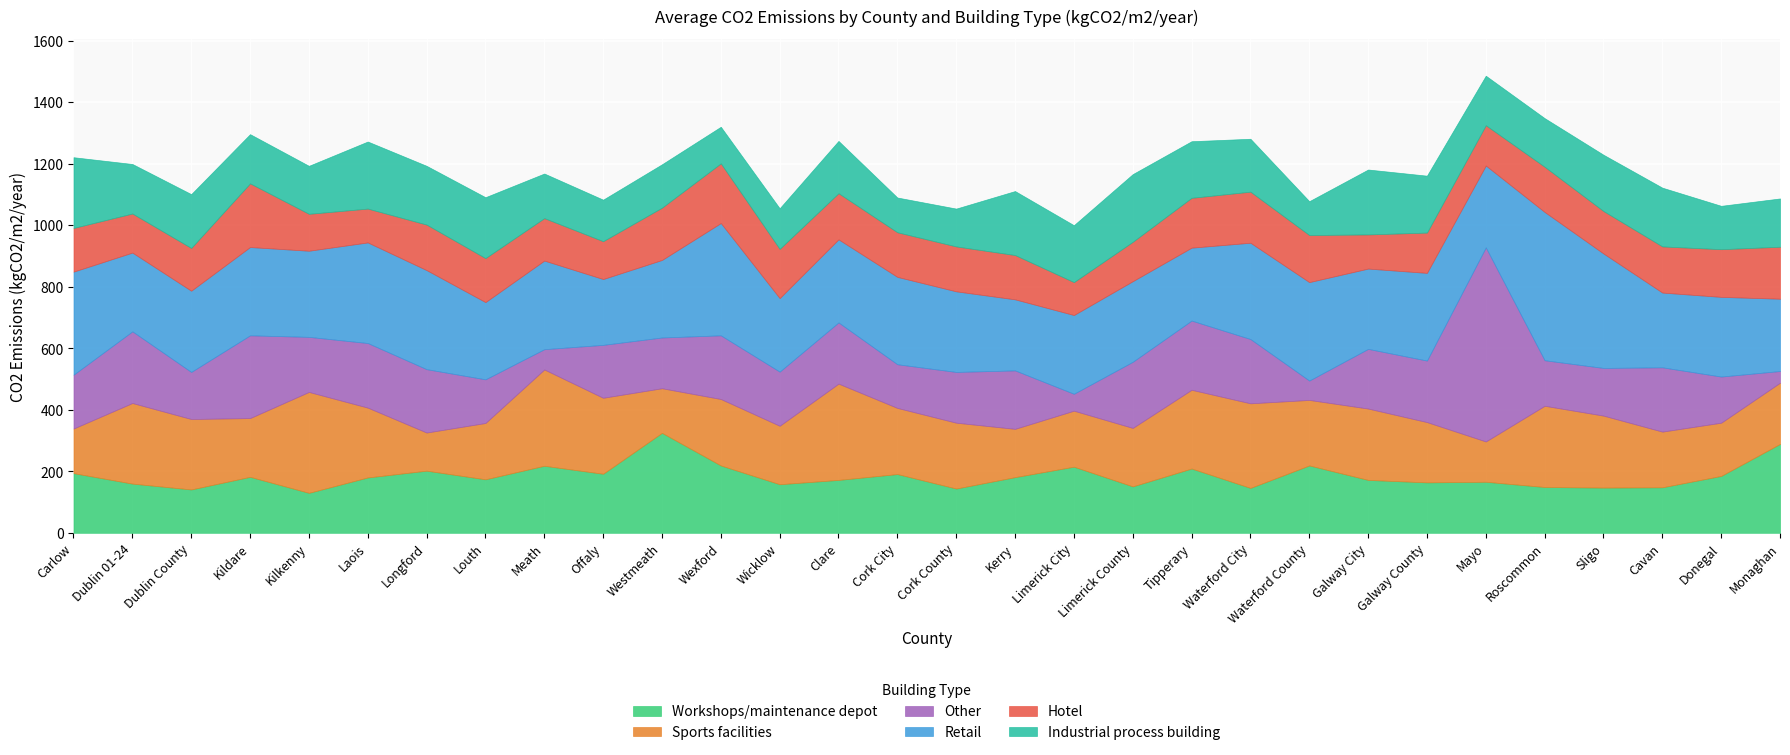

What is the label of the 13th point from the right?

Limerick City